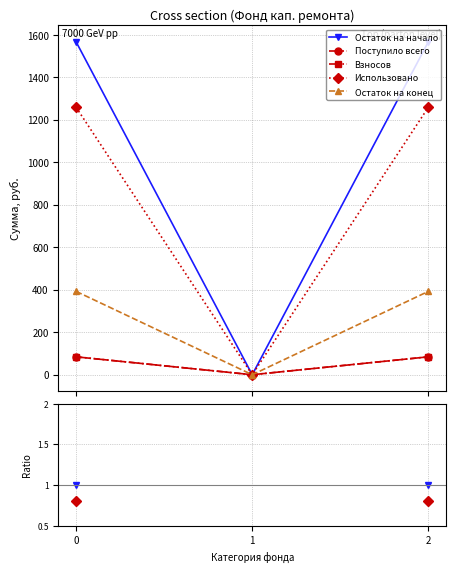

True or false: Остаток на начало has a value of 1.0 at 2.

True